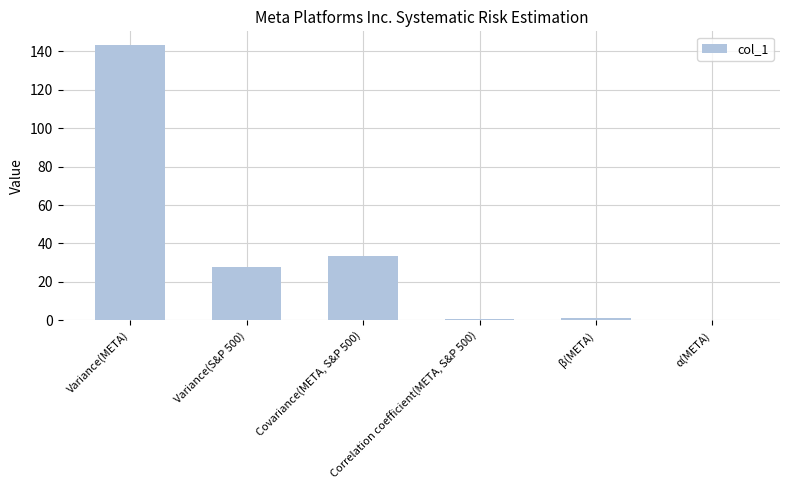

What is the greatest value displayed?

143.1